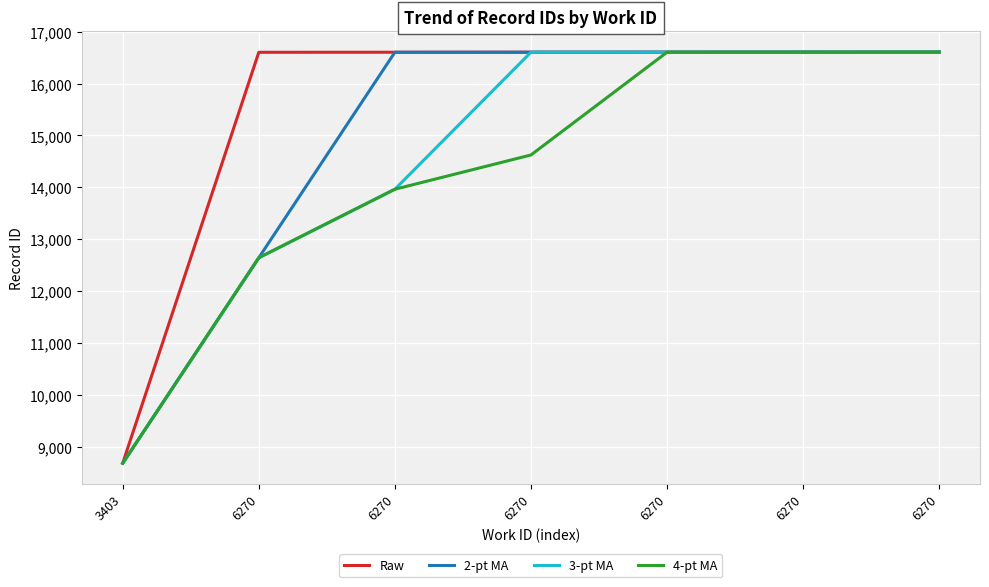

What is the greatest value displayed?

16607.0